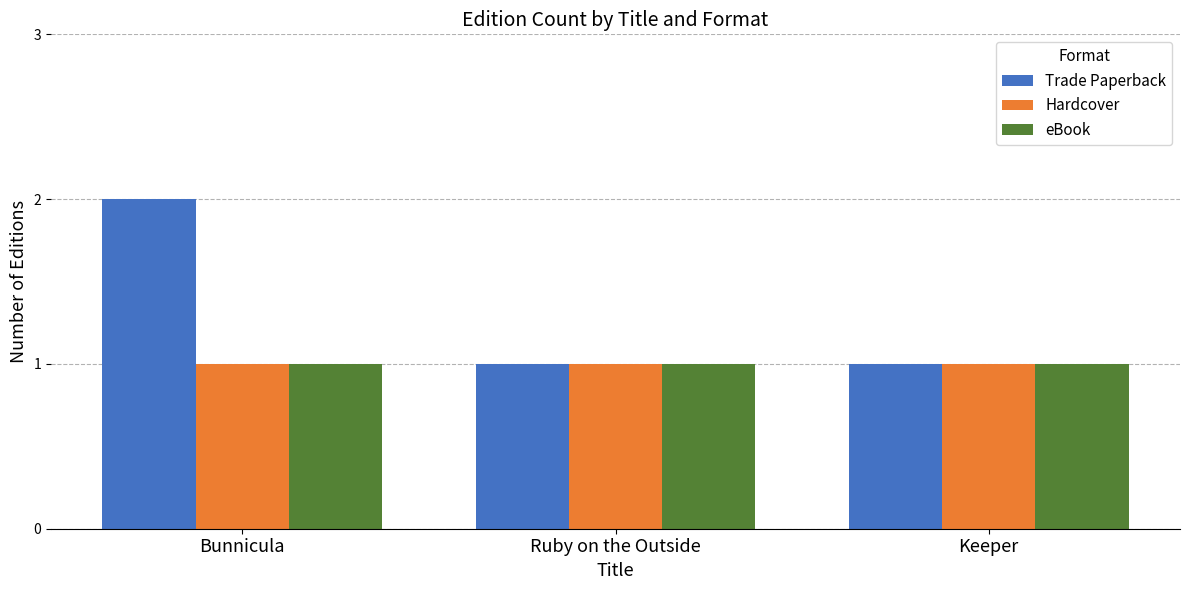

At which category is the sum across all series the highest?

Bunnicula